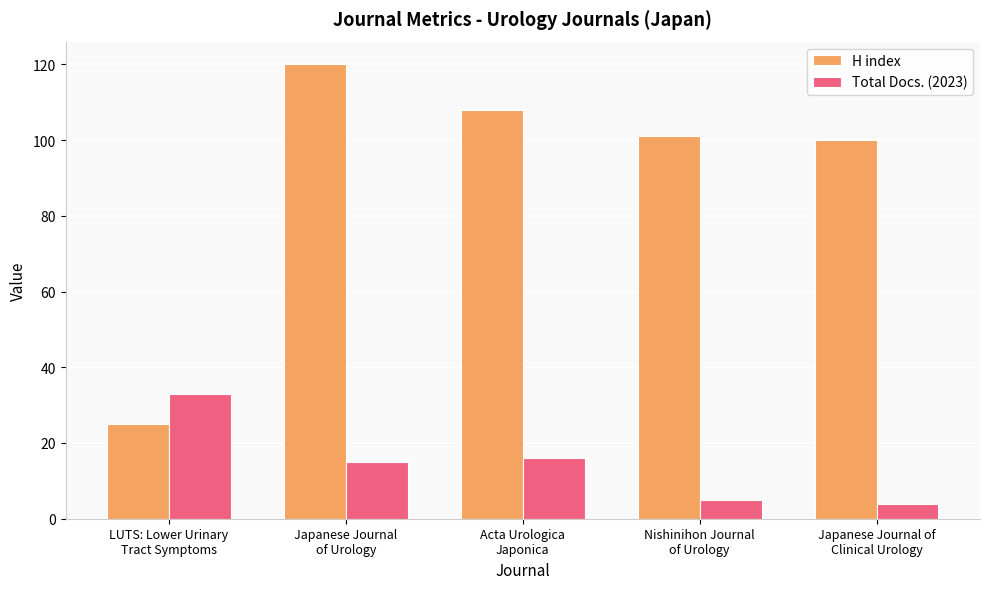

How many bars are there in each group?

2